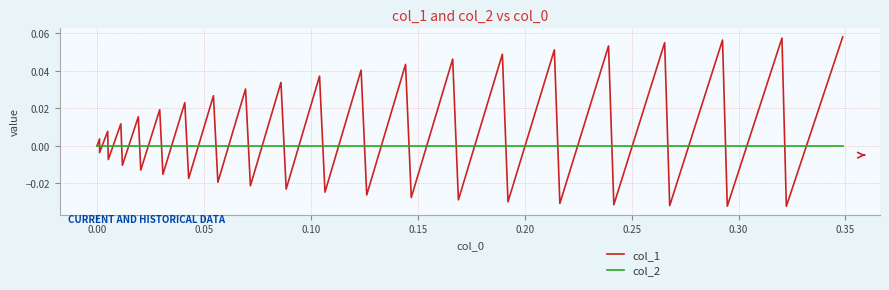

List the series in order of their peak value, highest first.

col_1, col_2